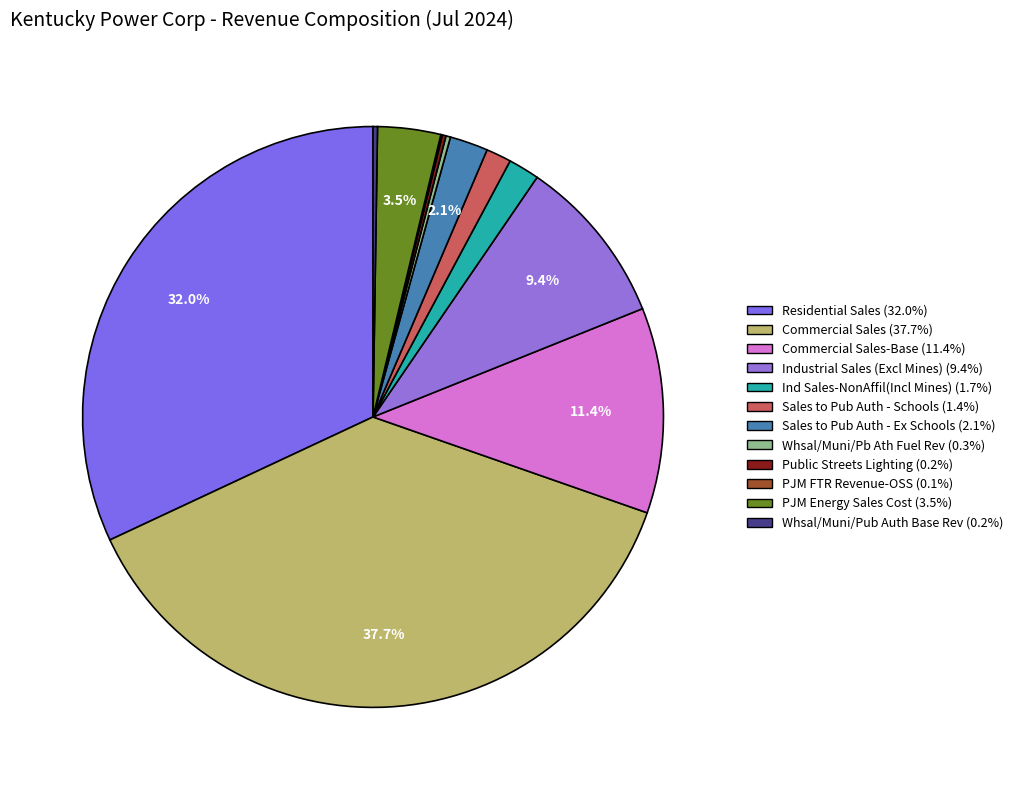

How many slices are in this pie chart?

12